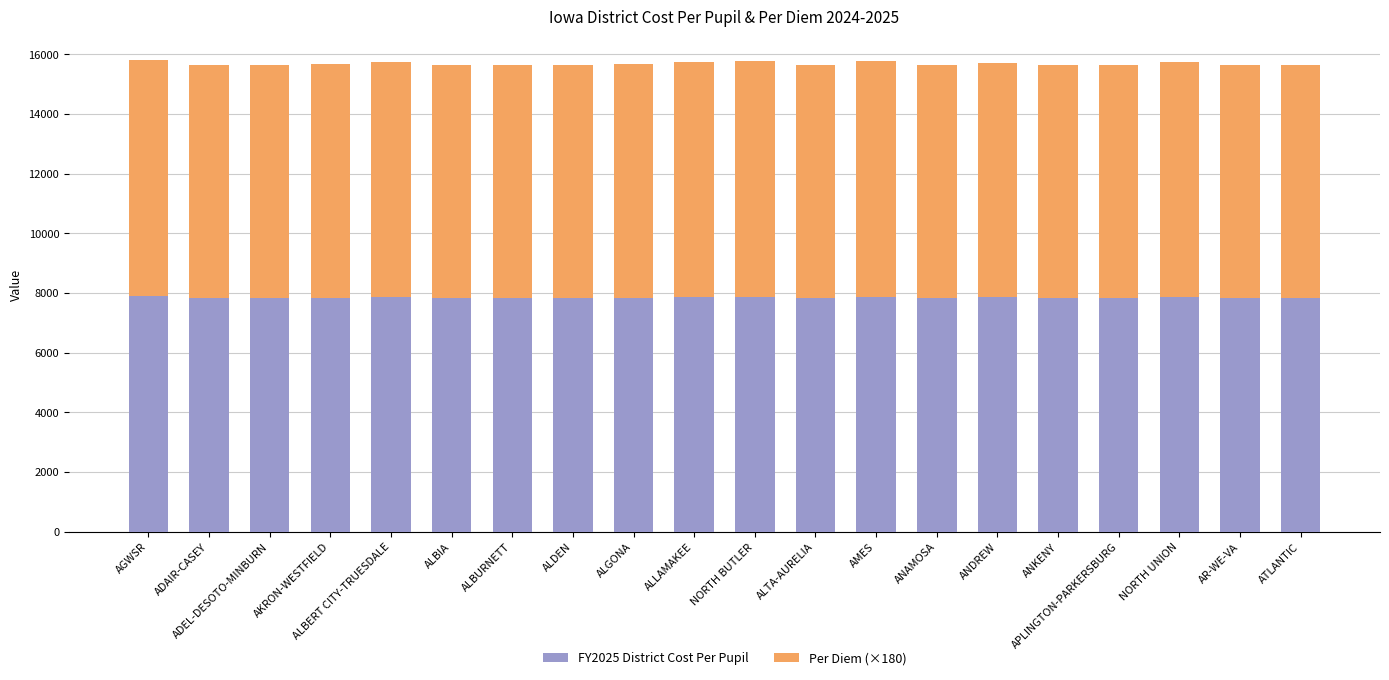

What is the total value across all series at AGWSR?

15802